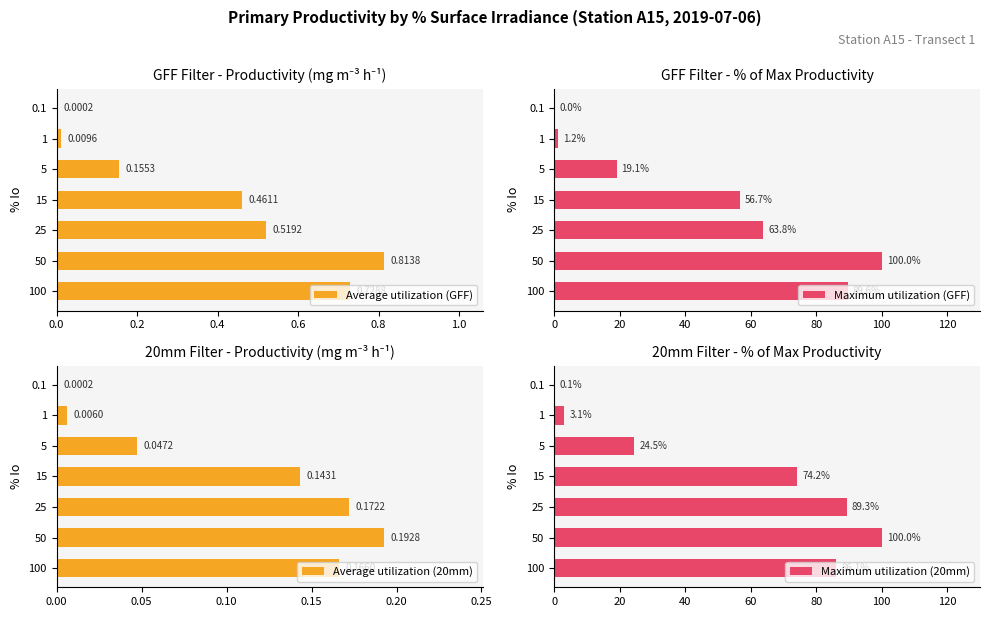

What value does the Maximum utilization (GFF) series have at 15?

56.7